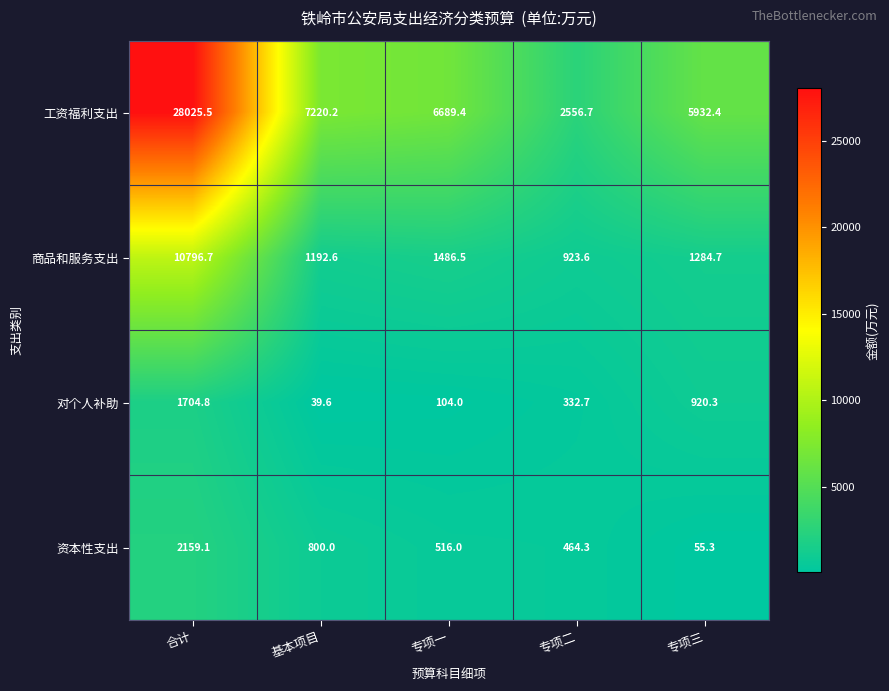

At how many categories does at least one series exceed 25391?

1